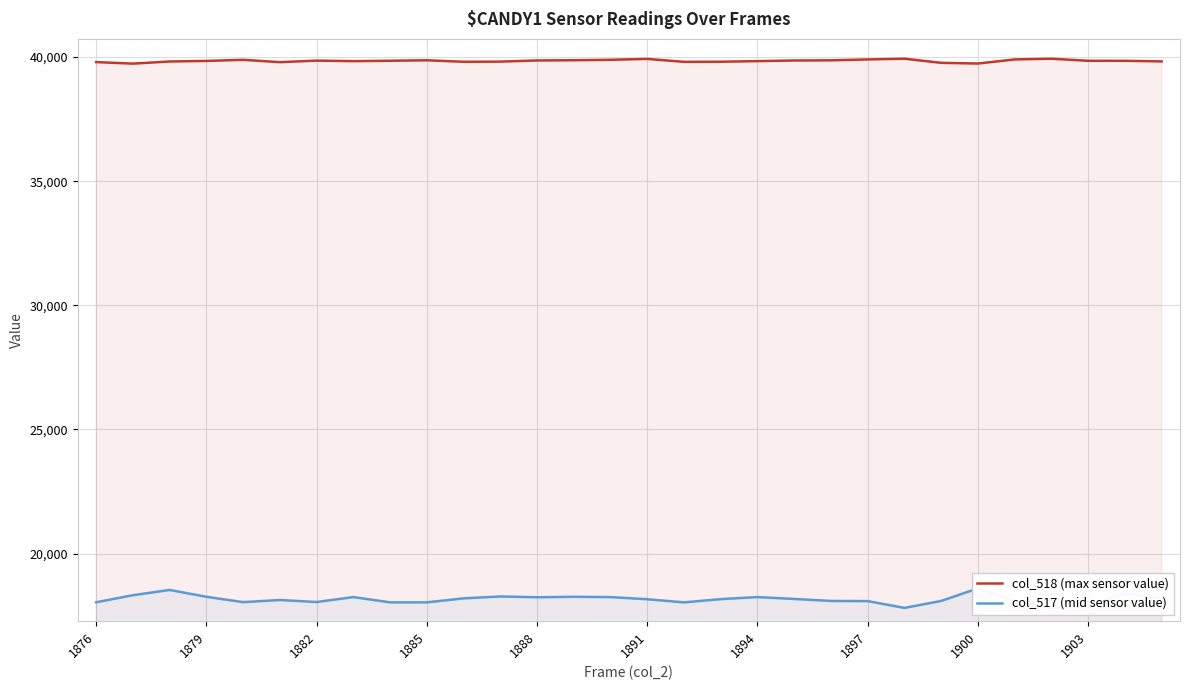

How many lines are shown in the chart?

2